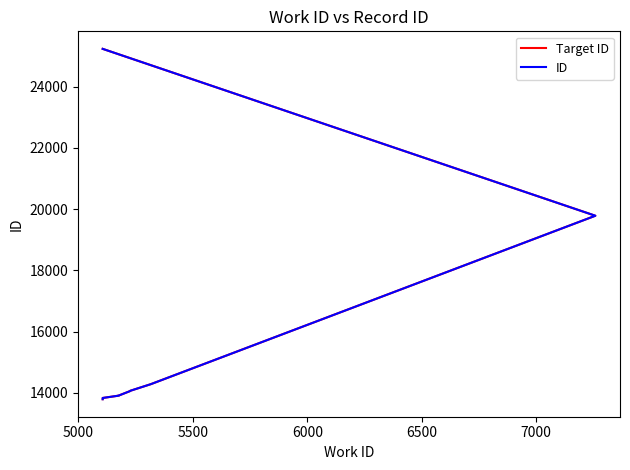

What is the sum of all ID values?

156659